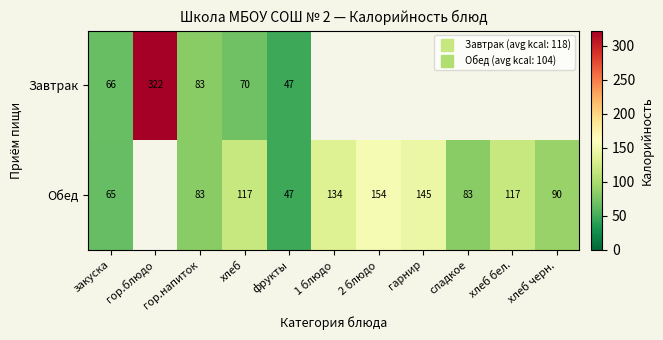

Which category has the lowest value across all series?

фрукты